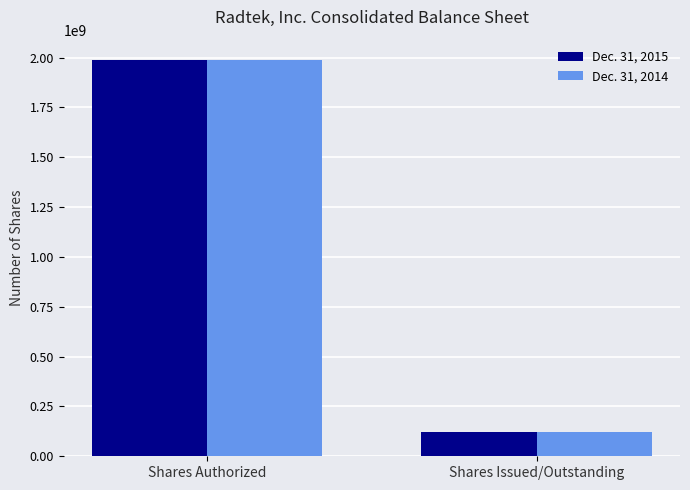

What is the maximum value shown in the chart?

1990000000